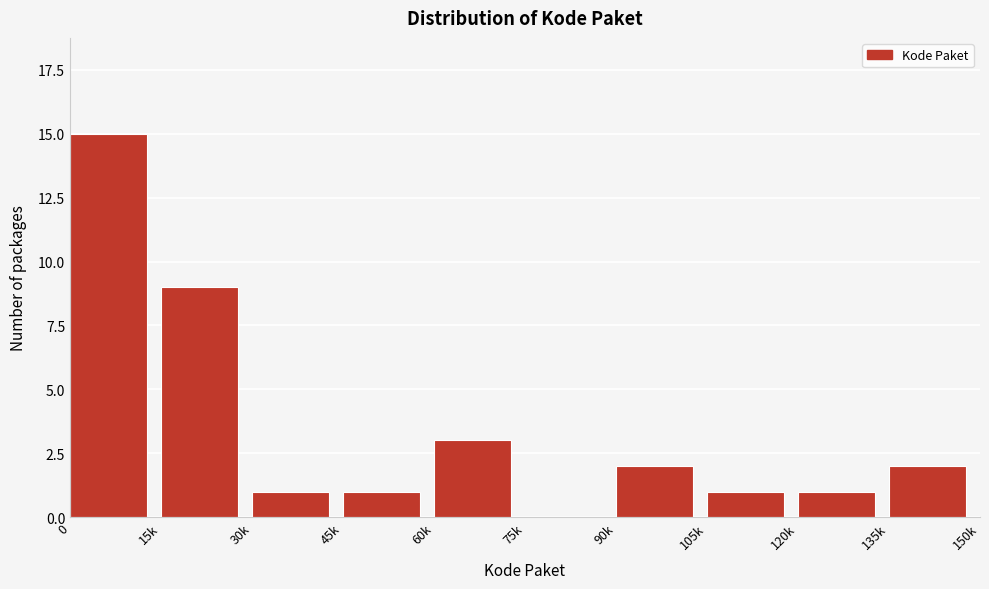

Reading left to right, list all the values displayed in this chart.

0=15	15k=9	30k=1	45k=1	60k=3	75k=0	90k=2	105k=1	120k=1	135k=2